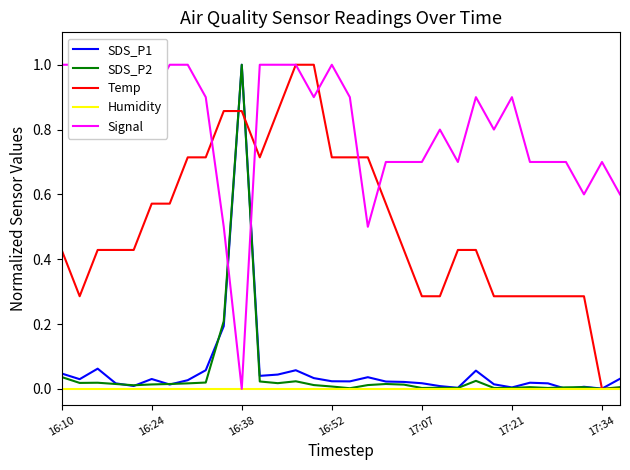

How many values in the Temp series exceed 0?

30